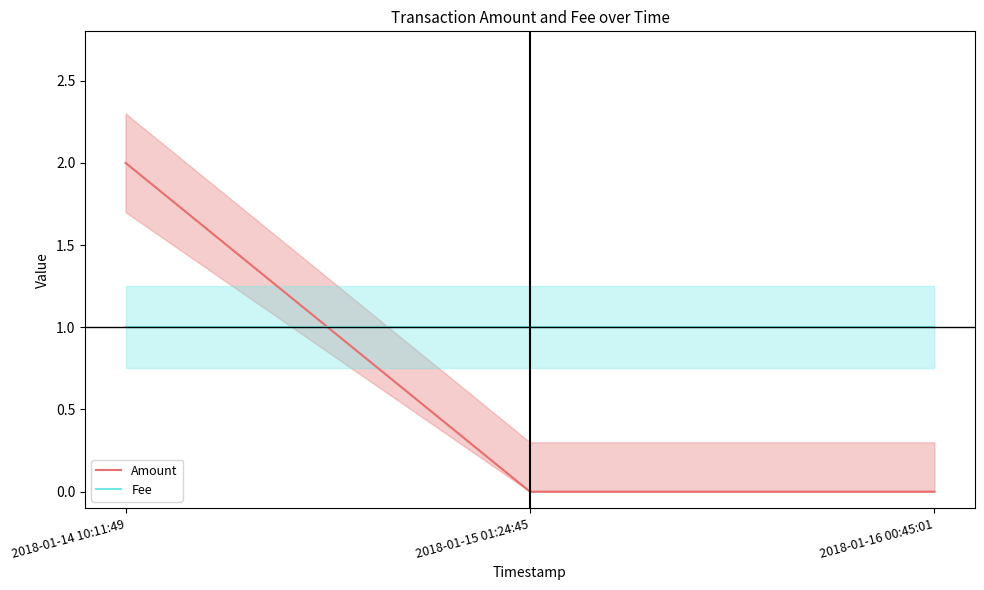

Reading left to right, extract all data points from this chart.

Amount: 2018-01-14 10:11:49=2	2018-01-15 01:24:45=0	2018-01-16 00:45:01=0
Fee: 2018-01-14 10:11:49=1	2018-01-15 01:24:45=1	2018-01-16 00:45:01=1